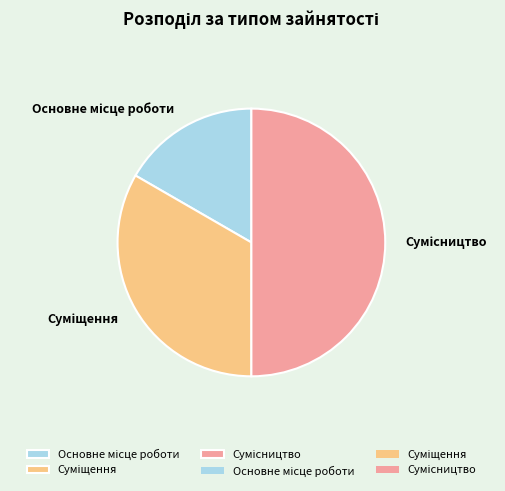

Which slice is the smallest?

Основне місце роботи